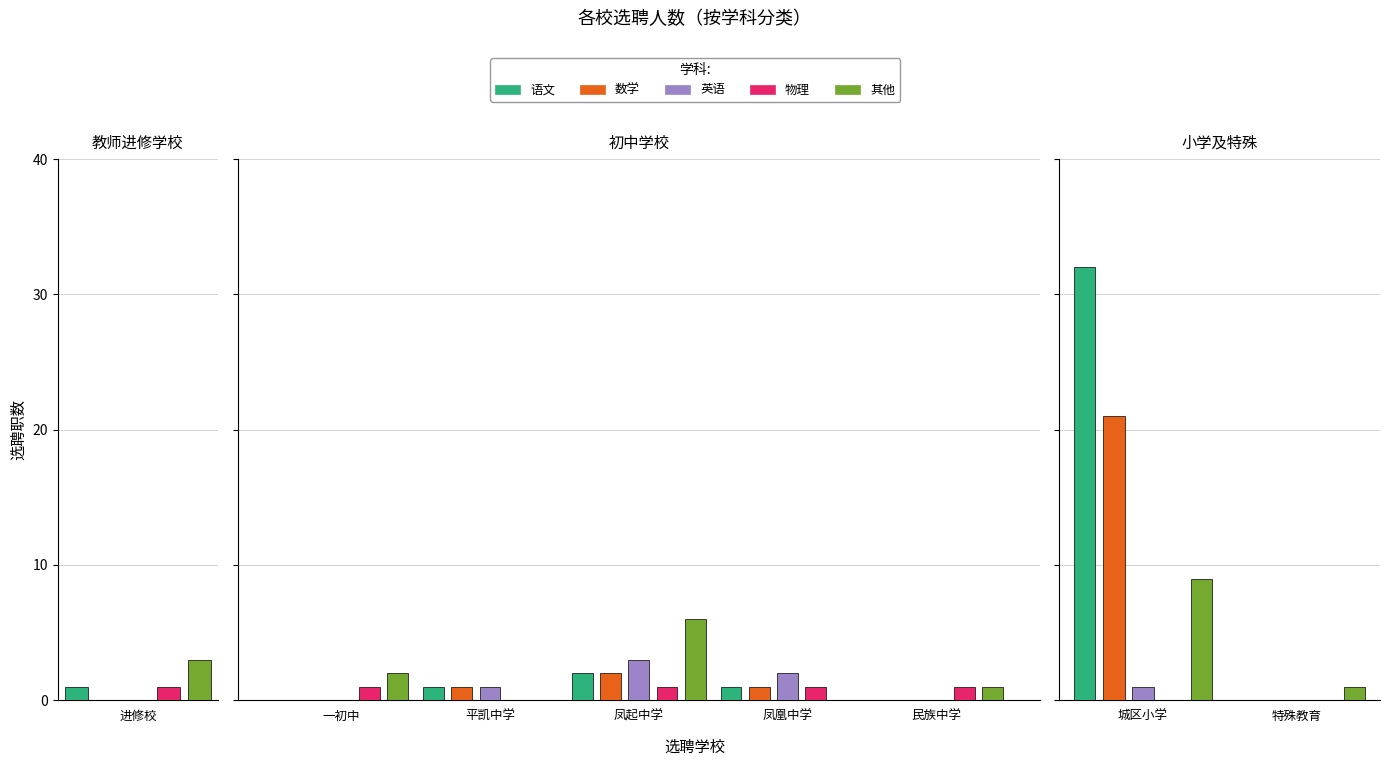

The 英语 series shows 0 at 特殊教育. True or false?

False